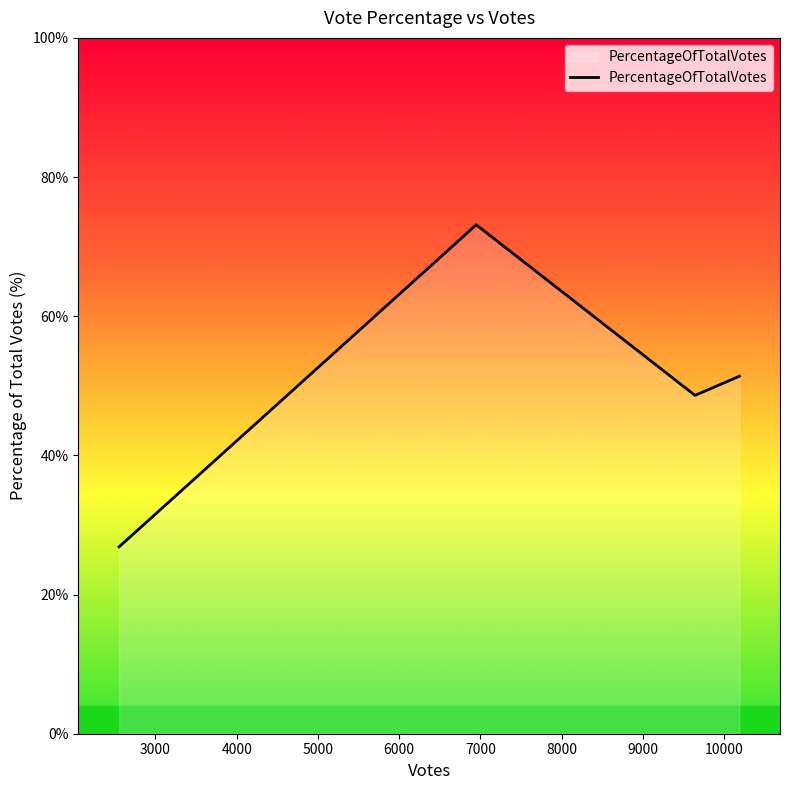

How many interior local valleys (lower than both neighbors) does the data have?

1